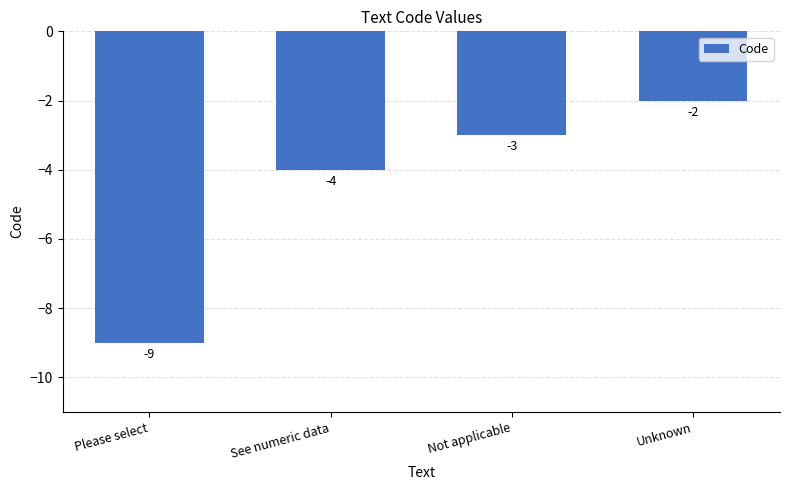

How many bars are there in total?

4